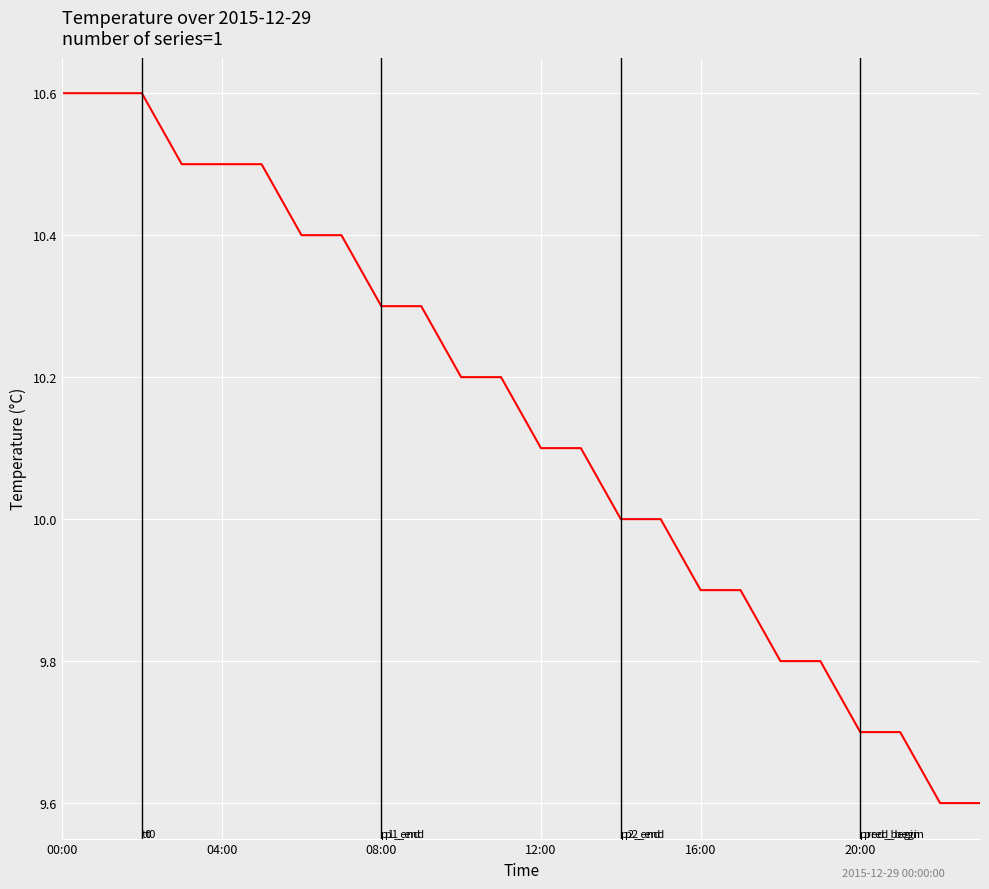

What is the difference between the maximum and minimum values?

1.0